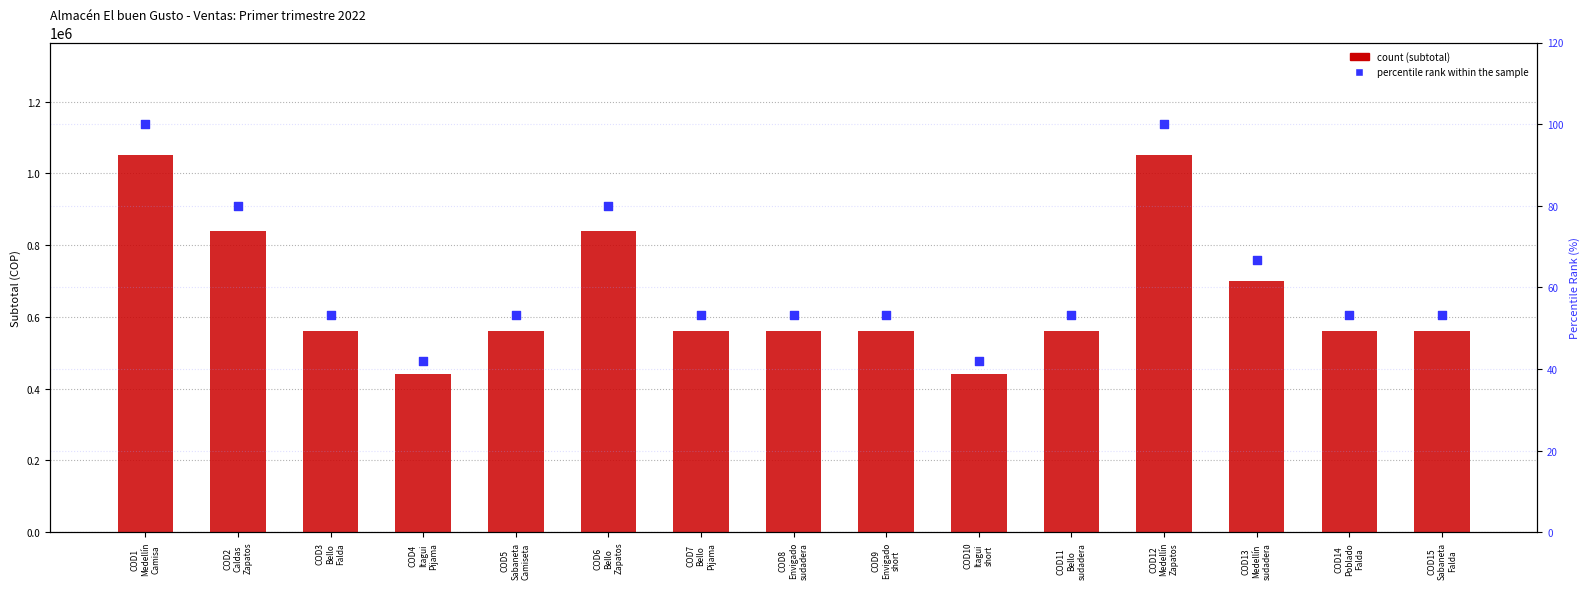

Which series has the widest spread of Y values?

count